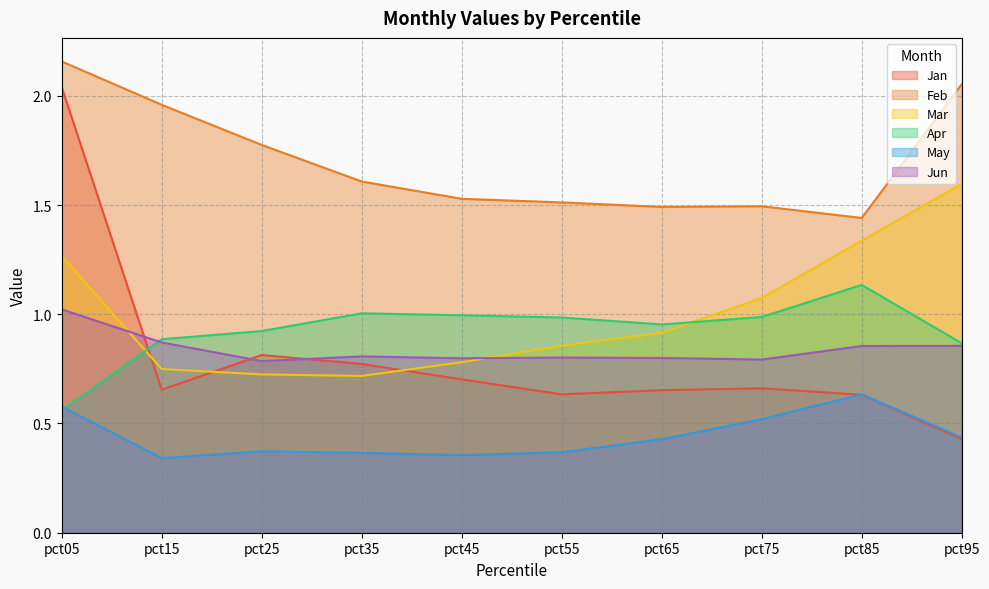

The Jan series shows 0.8 at pct25. True or false?

True